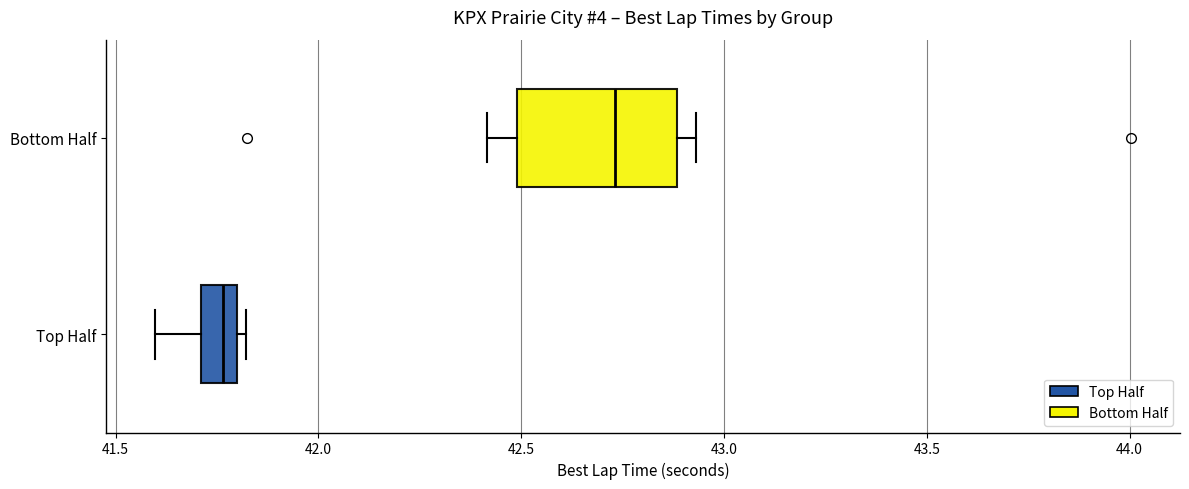

Which box's median line is the furthest to the right?

Bottom Half